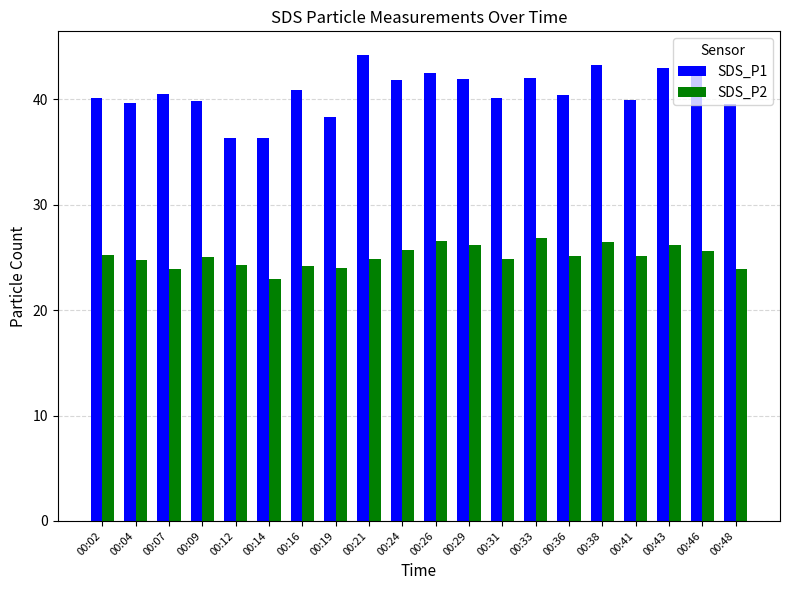

What is the minimum value for SDS_P1?

36.3